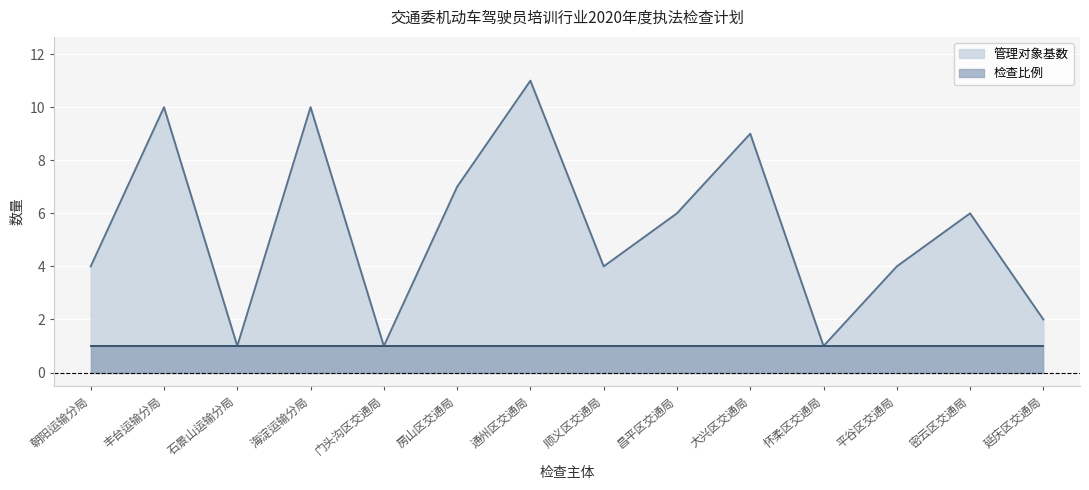

What is the difference between the second highest and minimum values?

9